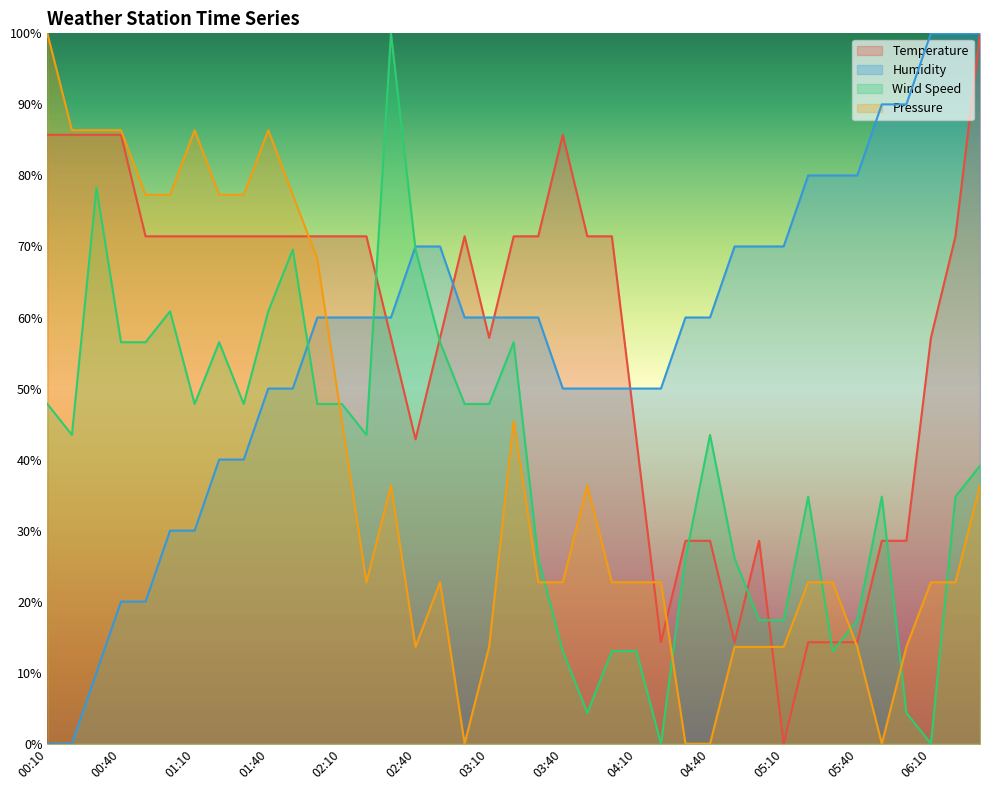

What are all the series names shown in the legend?

Temperature, Humidity, Wind Speed, Pressure